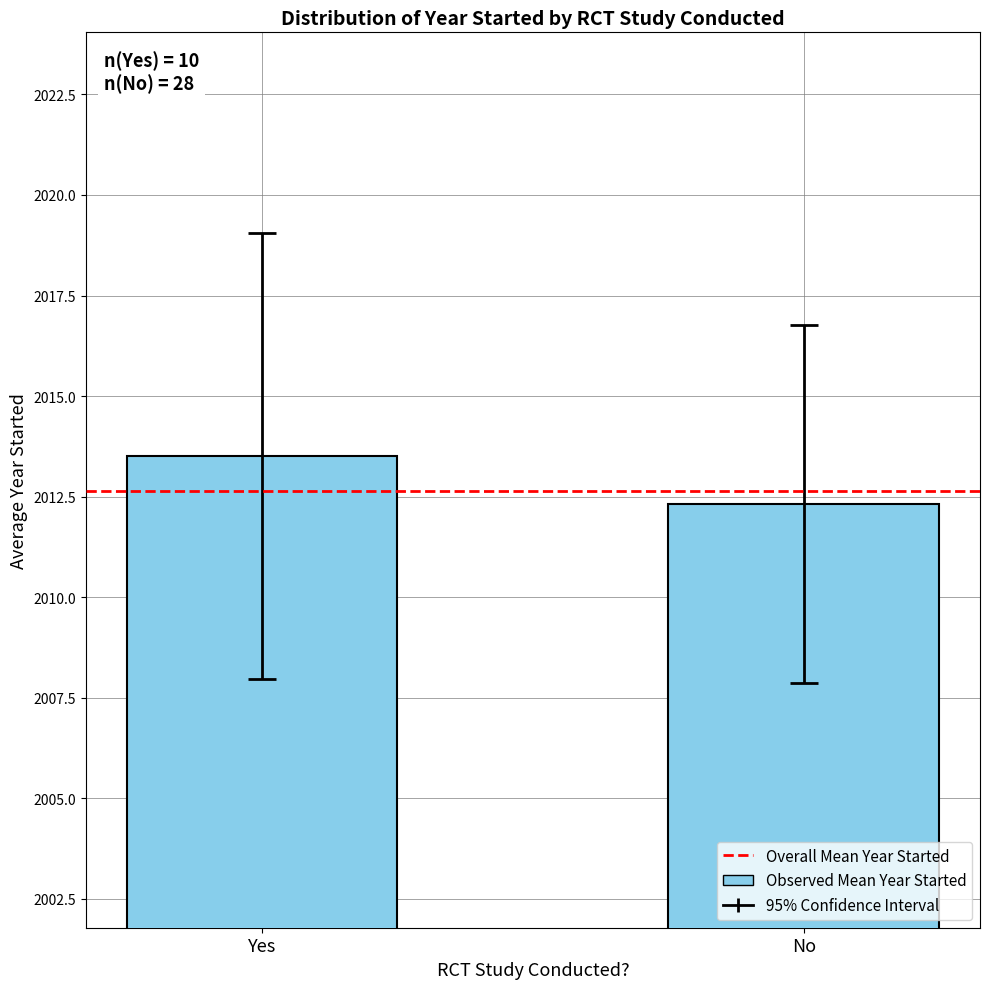

What is the difference between the maximum and minimum values?

1.2